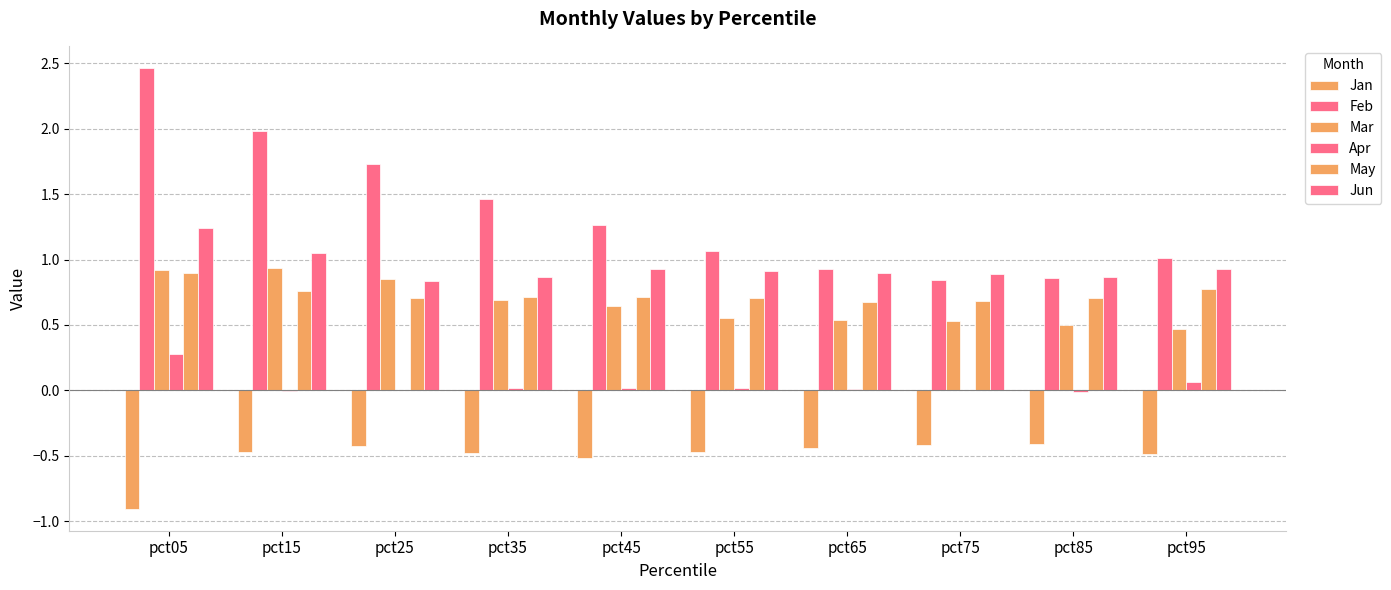

How many distinct data groups are displayed?

6